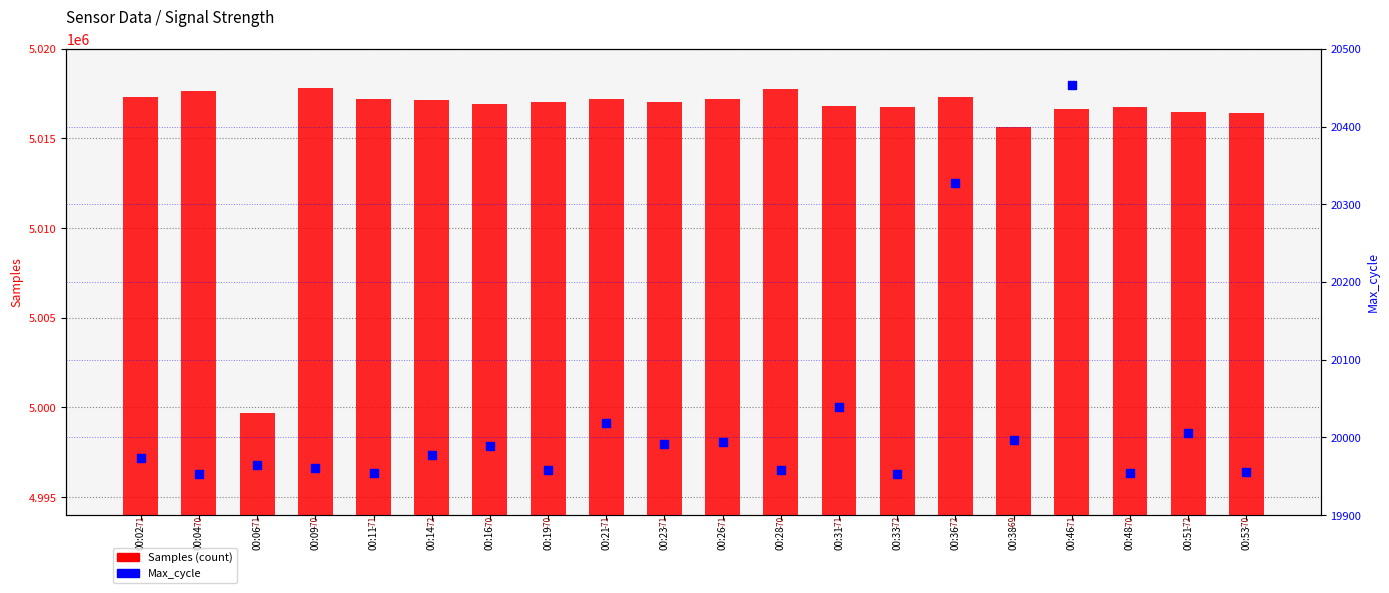

What are all the series names shown in the legend?

Samples (count), Max_cycle